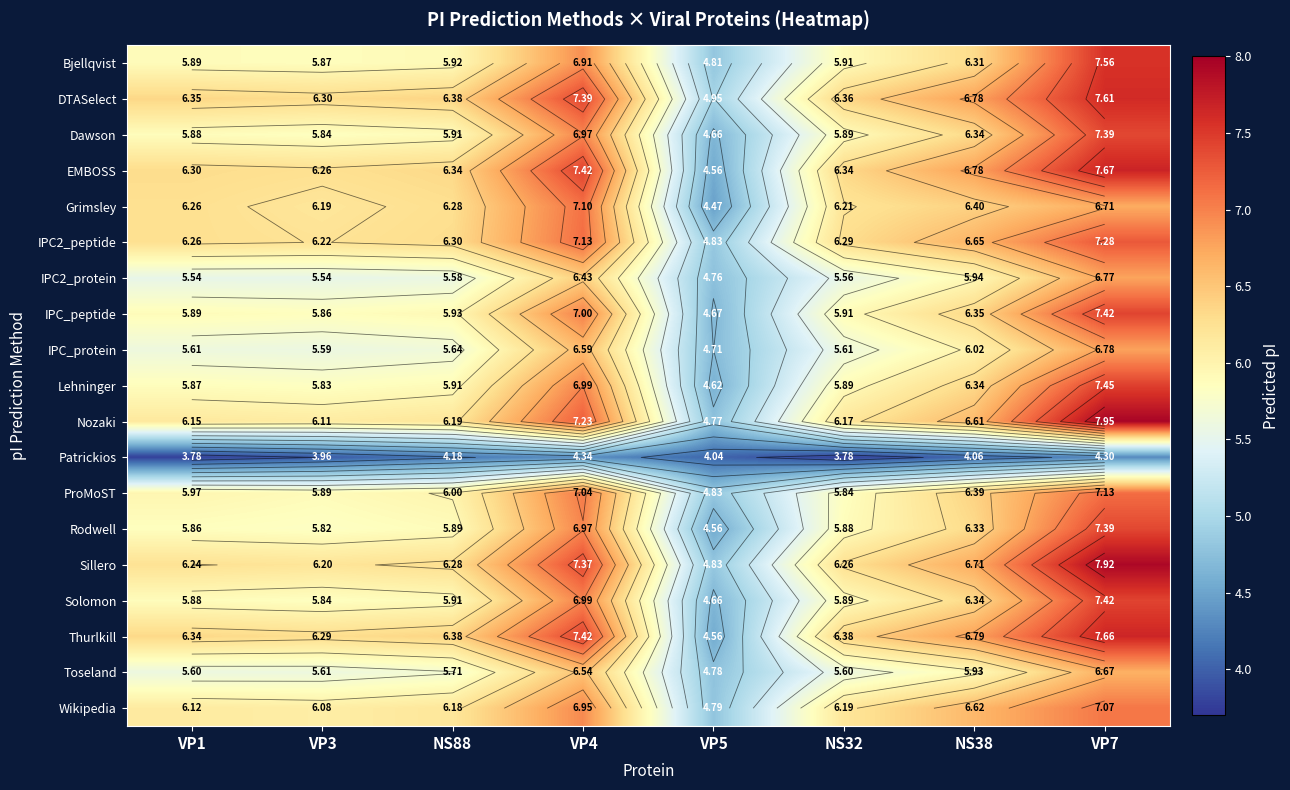

The Solomon series shows 8.5 at NS32. True or false?

False